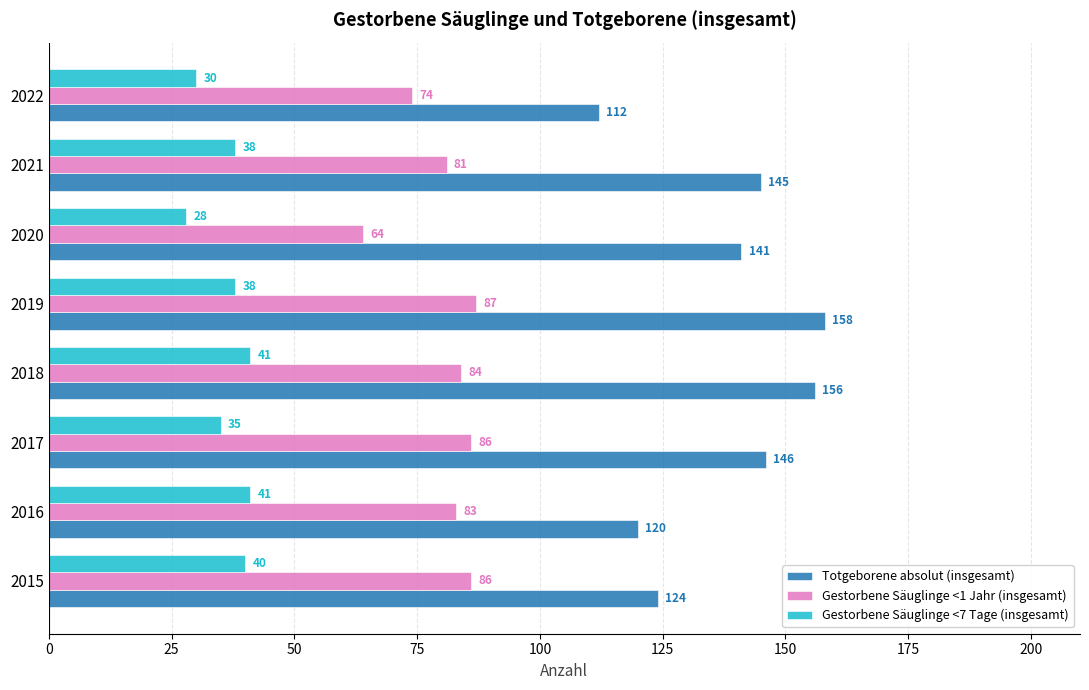

How many values in the Totgeborene absolut (insgesamt) series are below 145?

4